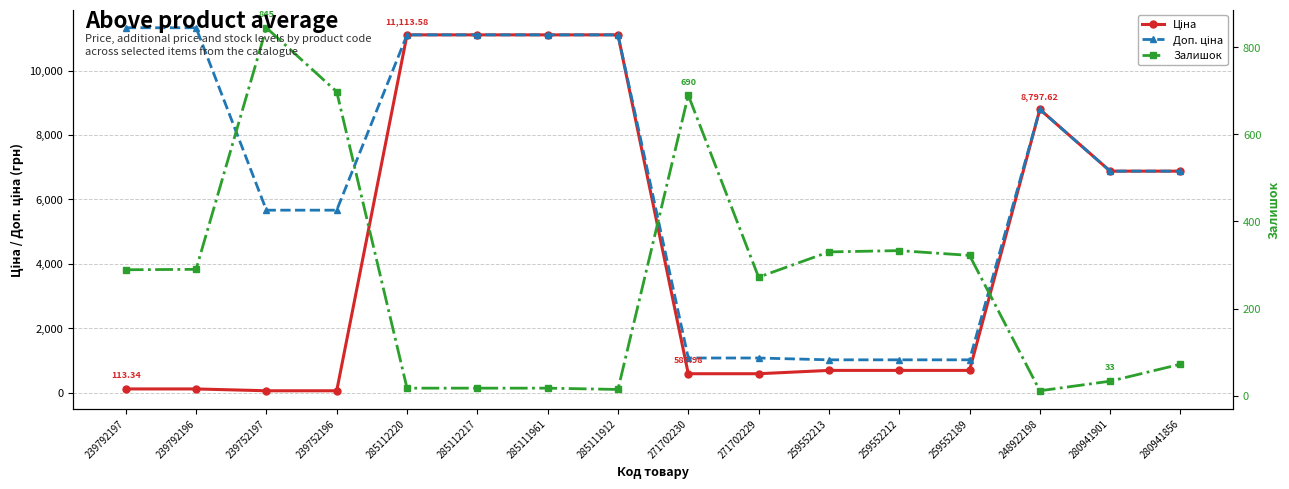

What value does the Залишок series have at 239752196?

698.0